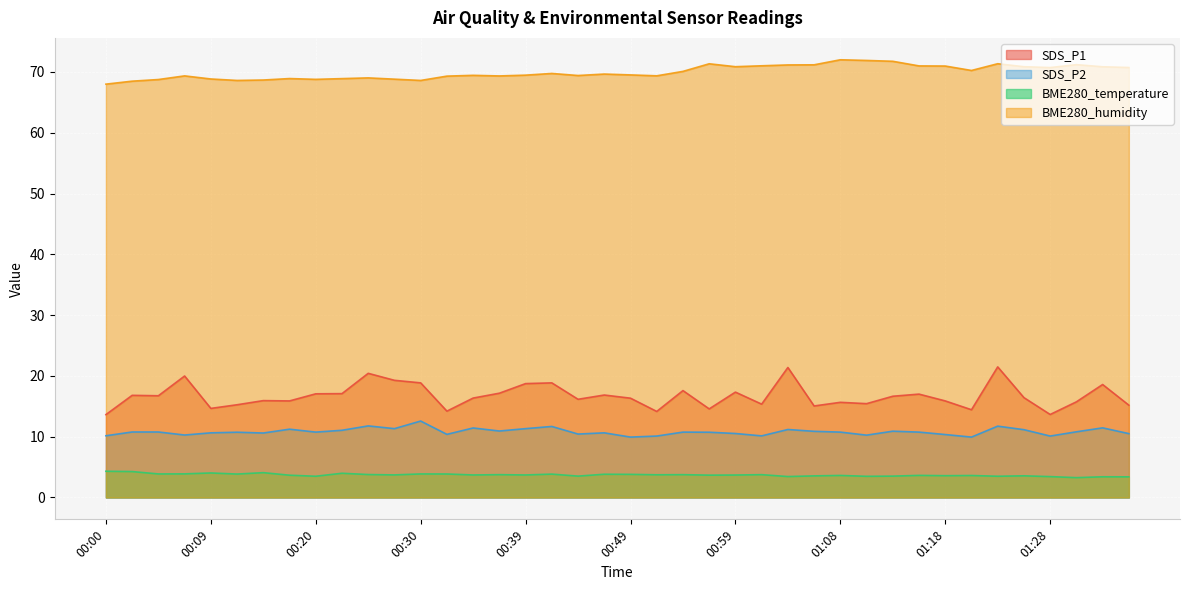

Reading left to right, what are all the values shown in this chart?

SDS_P1: 13.6	16.8	16.7	20.0	14.7	15.2	15.9	15.9	17.1	17.1	20.4	19.3	18.9	14.2	16.4	17.1	18.7	18.9	16.1	16.9	16.3	14.2	17.6	14.6	17.3	15.3	21.4	15.1	15.7	15.4	16.6	17.0	15.9	14.4	21.5	16.4	13.7	15.7	18.6	15.2
SDS_P2: 10.2	10.8	10.8	10.3	10.6	10.7	10.6	11.2	10.8	11.1	11.8	11.3	12.6	10.4	11.4	10.9	11.3	11.7	10.4	10.6	9.9	10.1	10.8	10.7	10.5	10.1	11.2	10.9	10.8	10.2	10.9	10.8	10.3	9.9	11.7	11.2	10.1	10.8	11.4	10.5
BME280_temperature: 4.3	4.3	3.9	3.9	4.0	3.9	4.1	3.7	3.5	4.0	3.8	3.7	3.9	3.9	3.7	3.8	3.7	3.8	3.5	3.8	3.8	3.7	3.8	3.7	3.7	3.8	3.4	3.5	3.6	3.5	3.5	3.6	3.6	3.6	3.5	3.6	3.4	3.3	3.4	3.4
BME280_humidity: 68.0	68.5	68.8	69.3	68.8	68.6	68.7	68.9	68.8	68.9	69.0	68.8	68.6	69.3	69.4	69.3	69.5	69.8	69.4	69.7	69.5	69.4	70.1	71.3	70.9	71.0	71.2	71.2	72.0	71.9	71.8	71.0	71.0	70.2	71.3	70.9	70.7	71.2	70.8	70.7